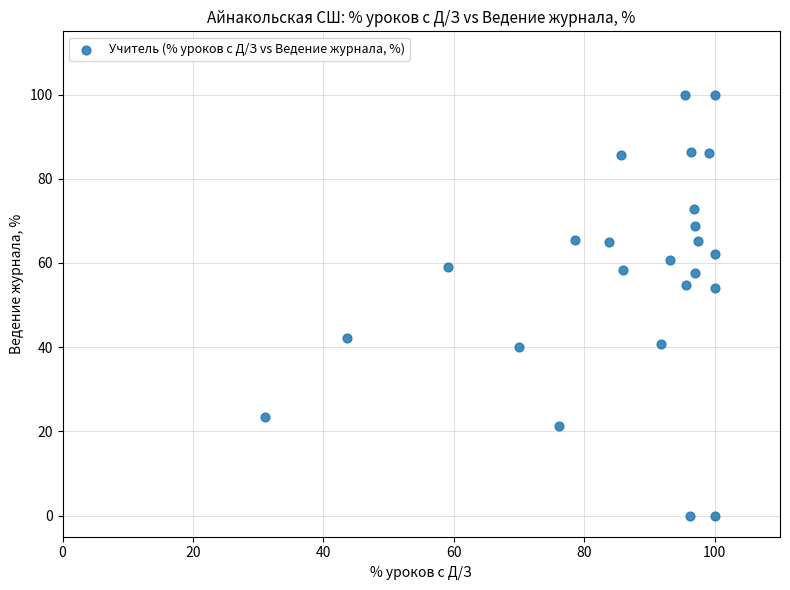

What is the range of Y values (max minus min)?

100.0